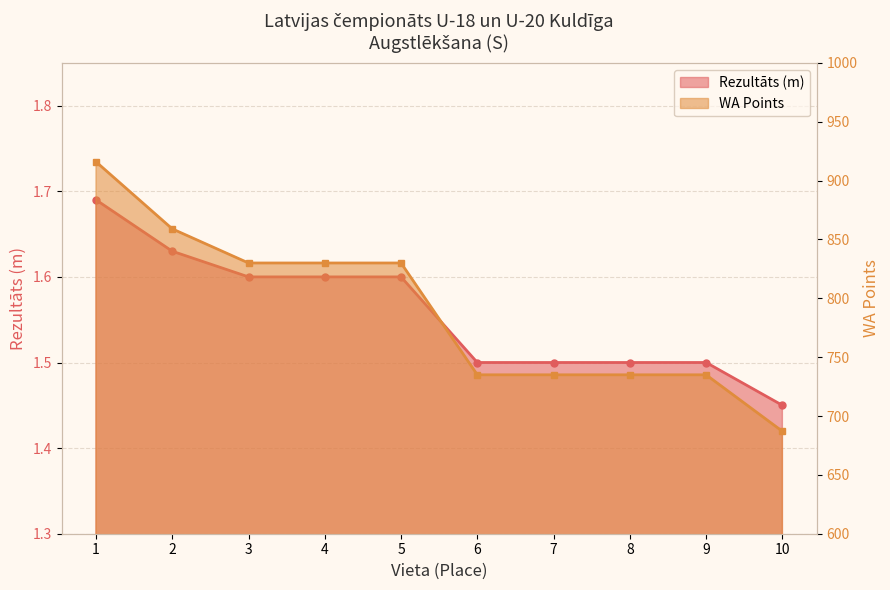

What is the difference between the second highest and minimum values in the Rezultāts series?

0.2